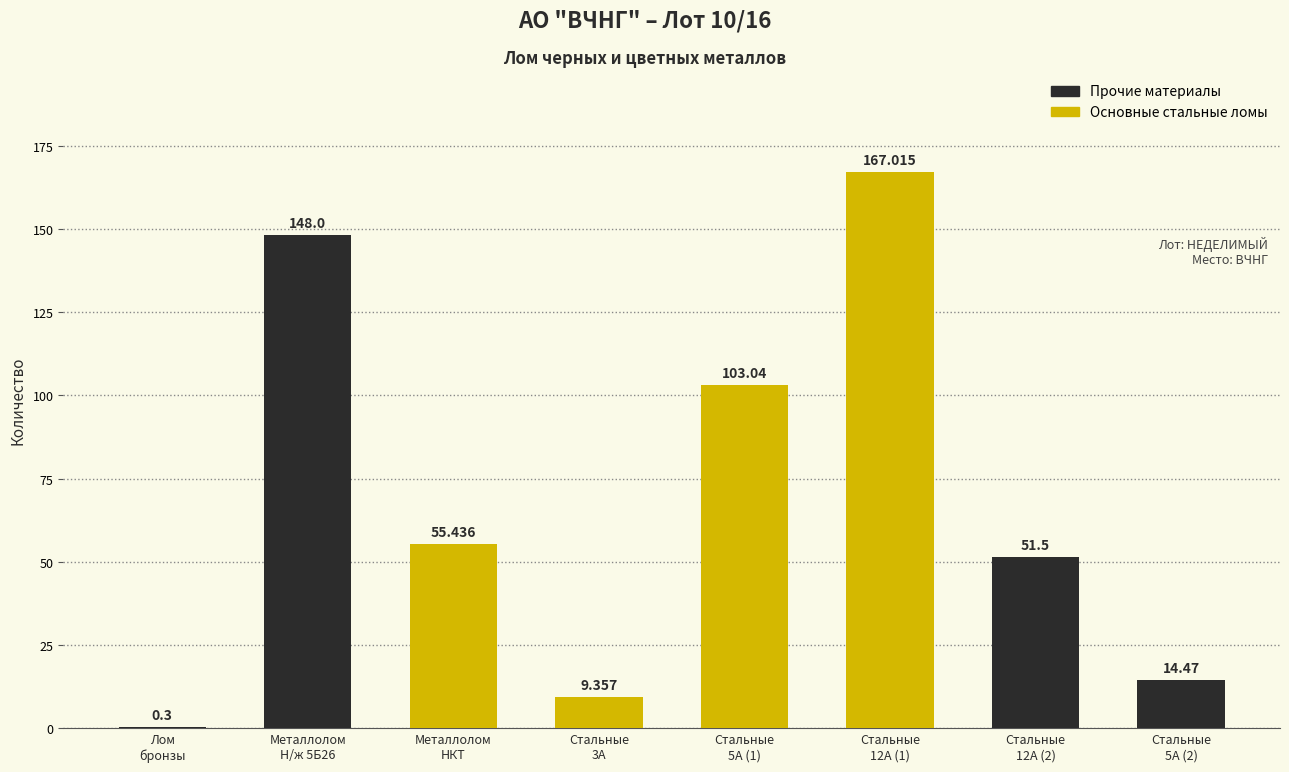

Count the number of data series in this chart.

1